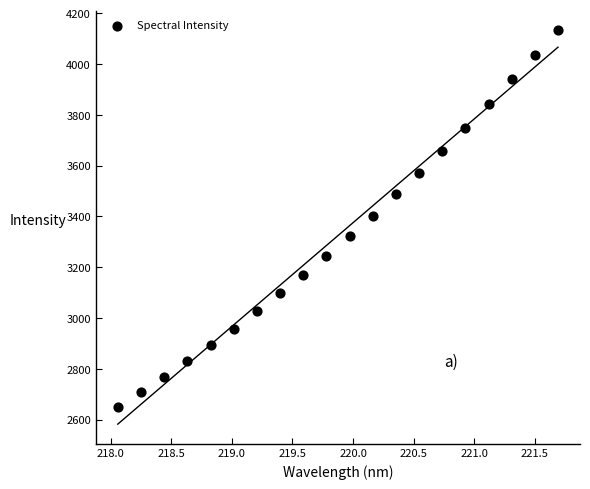

What is the range of X values (max minus min)?

3.6